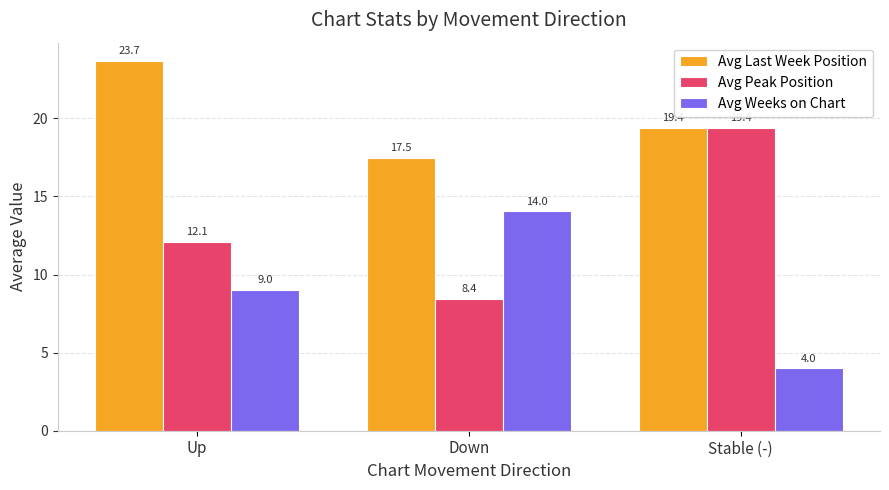

Where is Avg Weeks on Chart nearest to the value 9?

Up